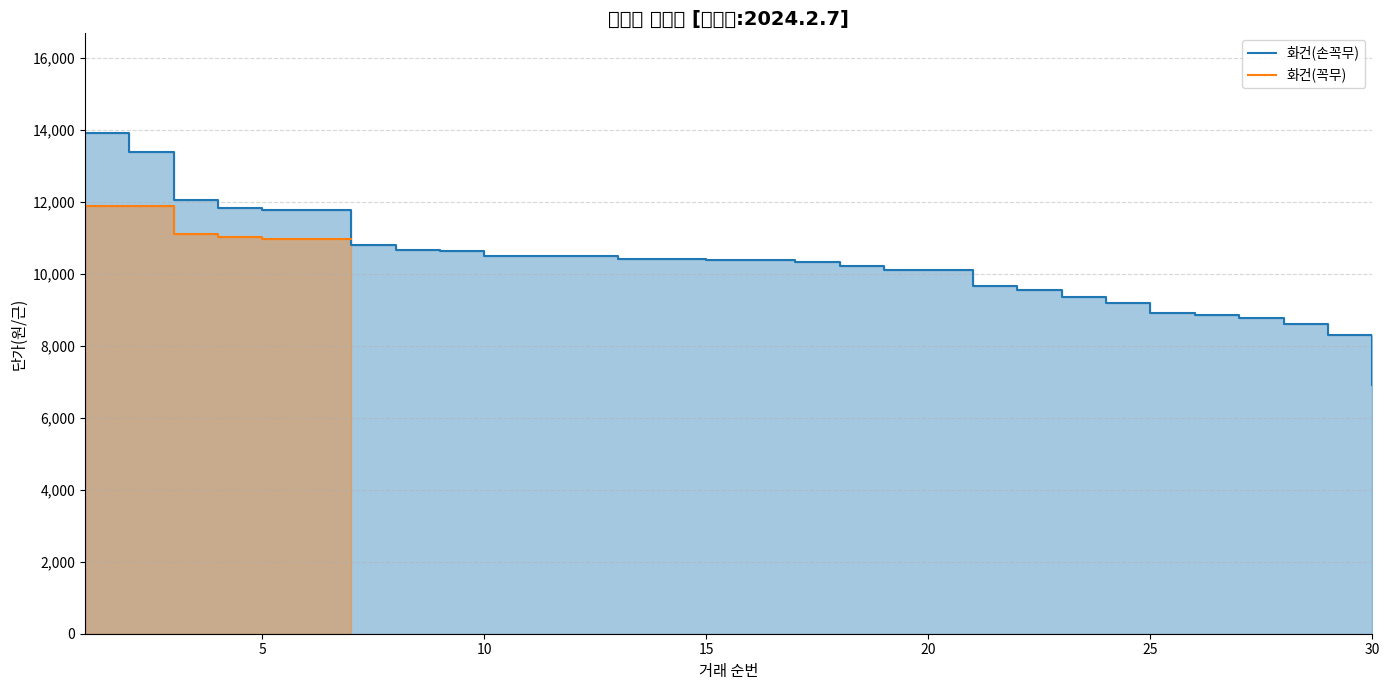

True or false: the data shows 3826 at 25.

False